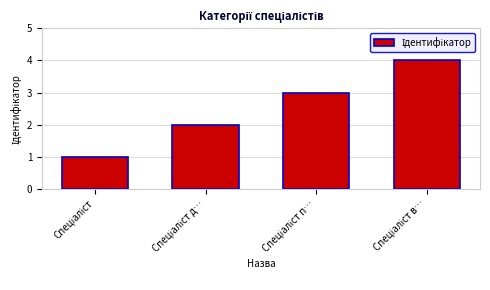

What is the greatest value displayed?

4